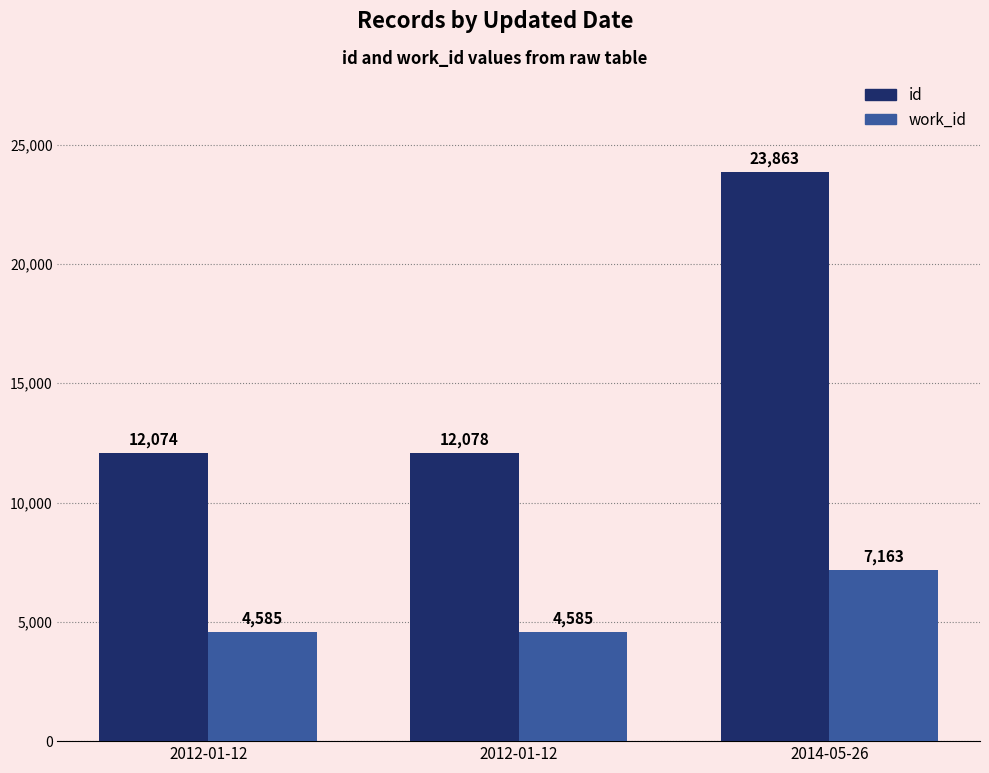

What is the minimum value for id?

12074